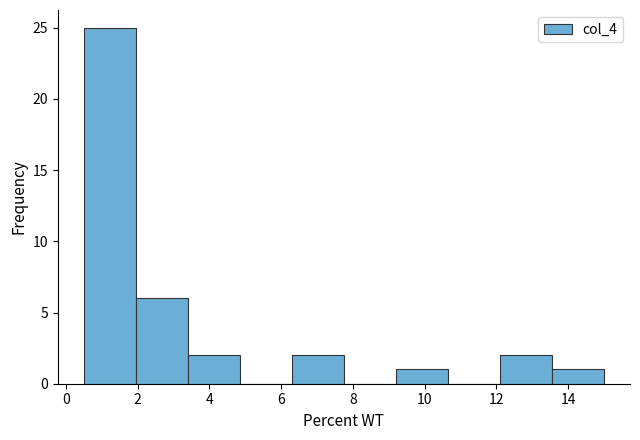

Which range on the x-axis has the tallest bar?

0.50 to 1.95